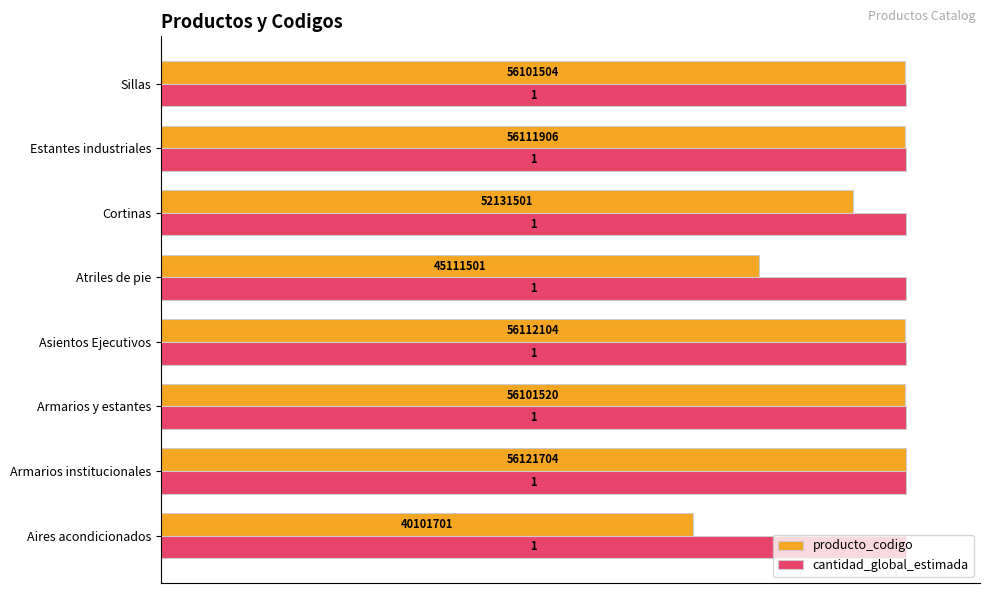

What are all the series names shown in the legend?

producto_codigo, cantidad_global_estimada